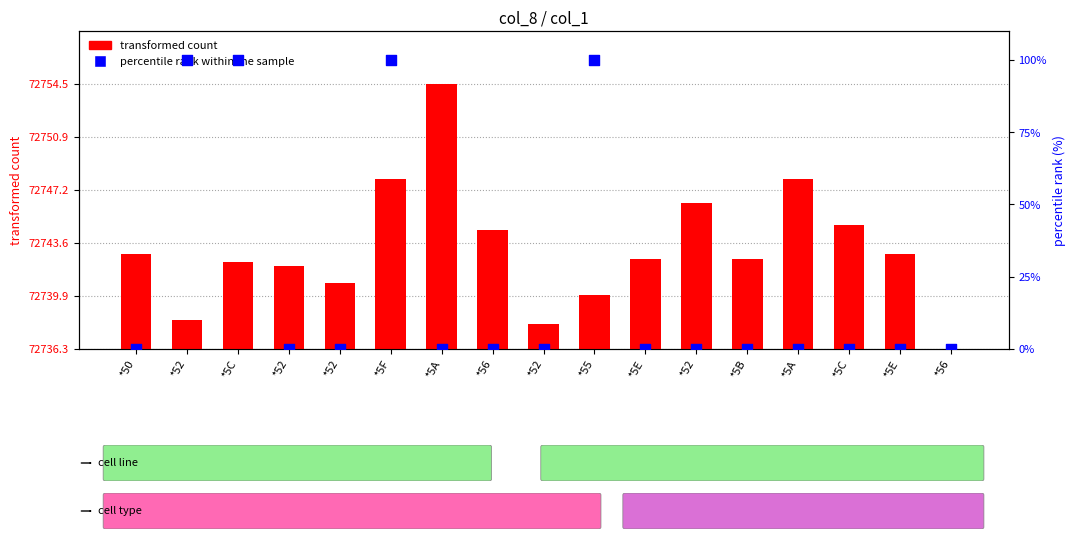

Which series has the largest total across all categories?

percentile rank within the sample